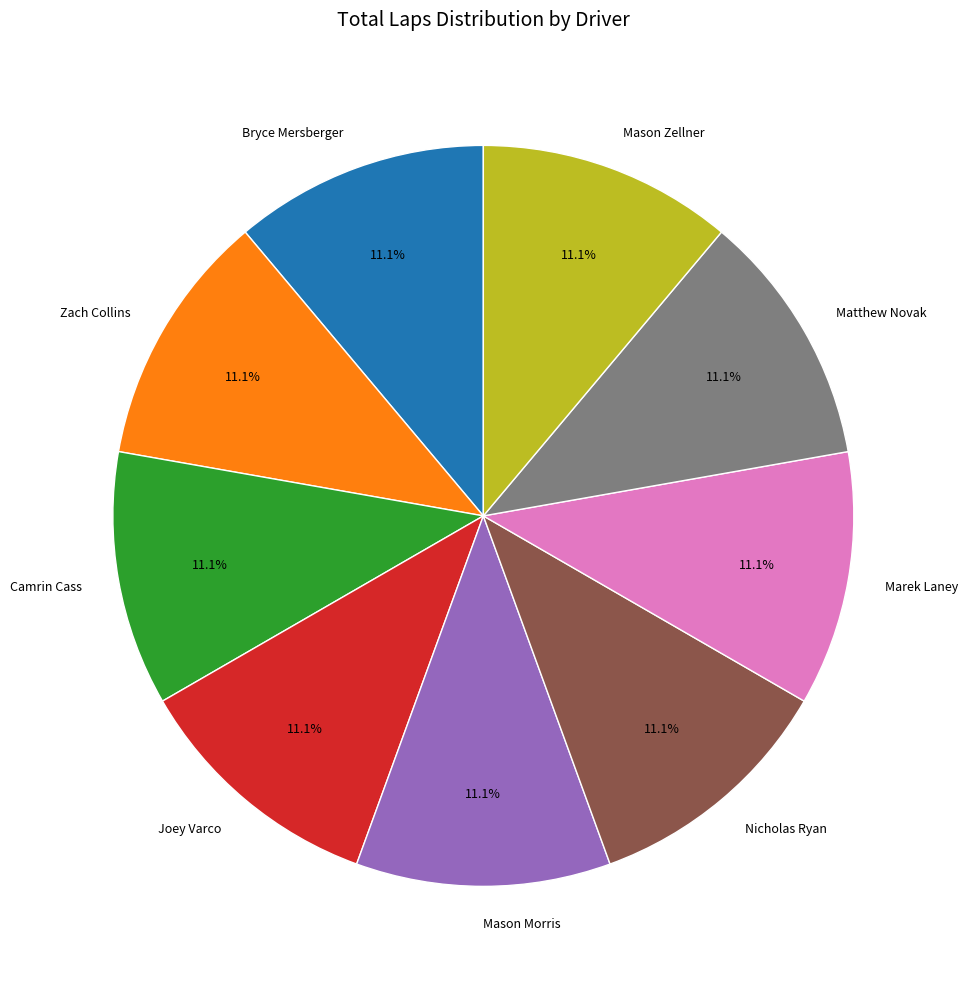

What portion of the pie excludes Mason Morris?

88.9%